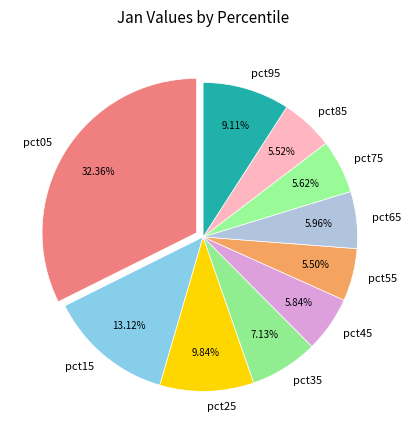

How many segments does this pie chart have?

10